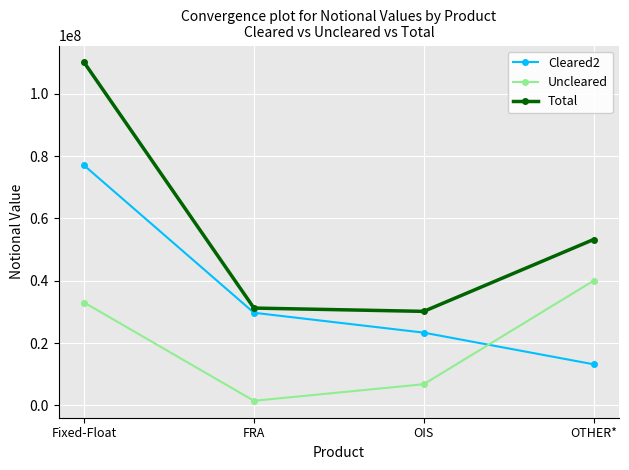

True or false: Cleared2 and Total intersect in this chart.

False